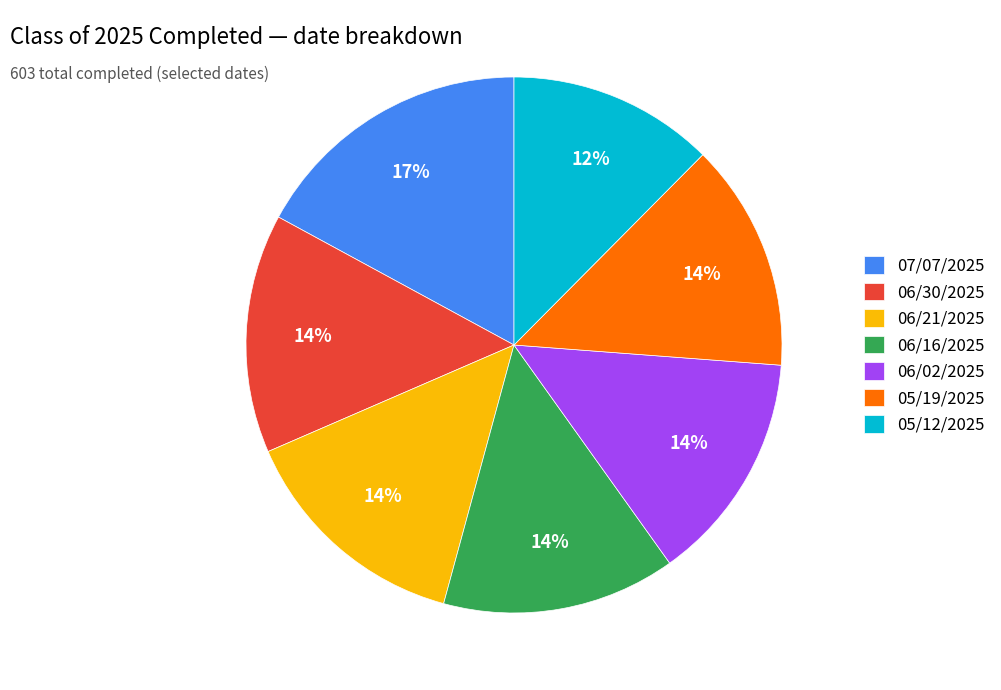

Does 07/07/2025 represent more than half of the total?

No